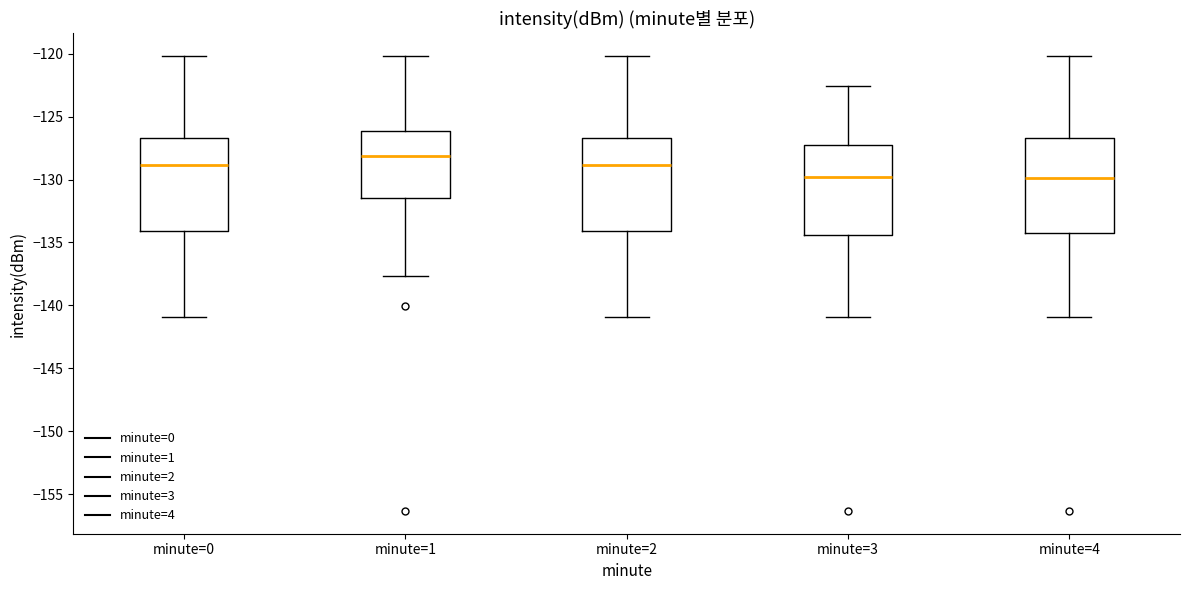

Reading left to right, read every box against the y-axis: the position of its median line, the range the box covers, and the ends of its whiskers. The values are not printed on the chart, so give them approximately, as read against the axis.

minute=0: median -129.0, box -134.0 to -126.5, whiskers -141.0 to -120.0
minute=1: median -128.0, box -131.5 to -126.0, whiskers -137.5 to -120.0
minute=2: median -129.0, box -134.0 to -126.5, whiskers -141.0 to -120.0
minute=3: median -130.0, box -134.5 to -127.5, whiskers -141.0 to -122.5
minute=4: median -130.0, box -134.5 to -126.5, whiskers -141.0 to -120.0